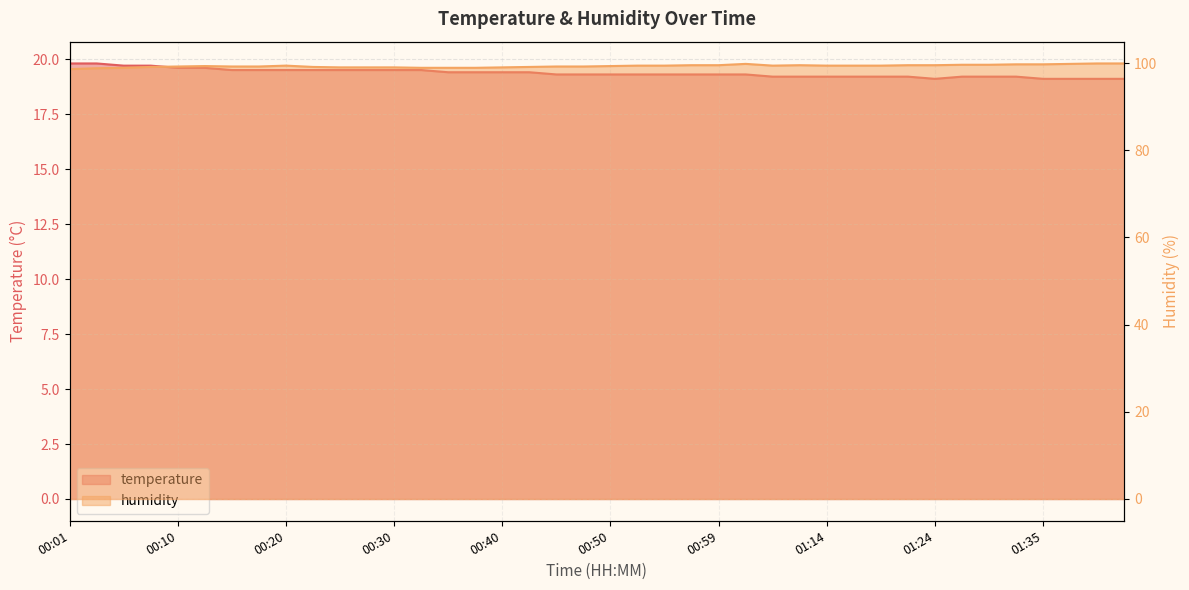

Reading left to right, transcribe all the data shown in this chart.

temperature: 19.8	19.8	19.7	19.7	19.6	19.6	19.5	19.5	19.5	19.5	19.5	19.5	19.5	19.5	19.4	19.4	19.4	19.4	19.3	19.3	19.3	19.3	19.3	19.3	19.3	19.3	19.2	19.2	19.2	19.2	19.2	19.2	19.1	19.2	19.2	19.2	19.1	19.1	19.1	19.1
humidity: 98.6	98.8	98.9	99.1	99.2	99.3	99.2	99.2	99.4	99.1	99.0	99.0	99.0	98.9	98.9	98.9	99.0	99.1	99.2	99.2	99.3	99.4	99.4	99.5	99.5	99.8	99.4	99.5	99.4	99.4	99.4	99.5	99.5	99.6	99.6	99.7	99.7	99.8	99.9	99.9